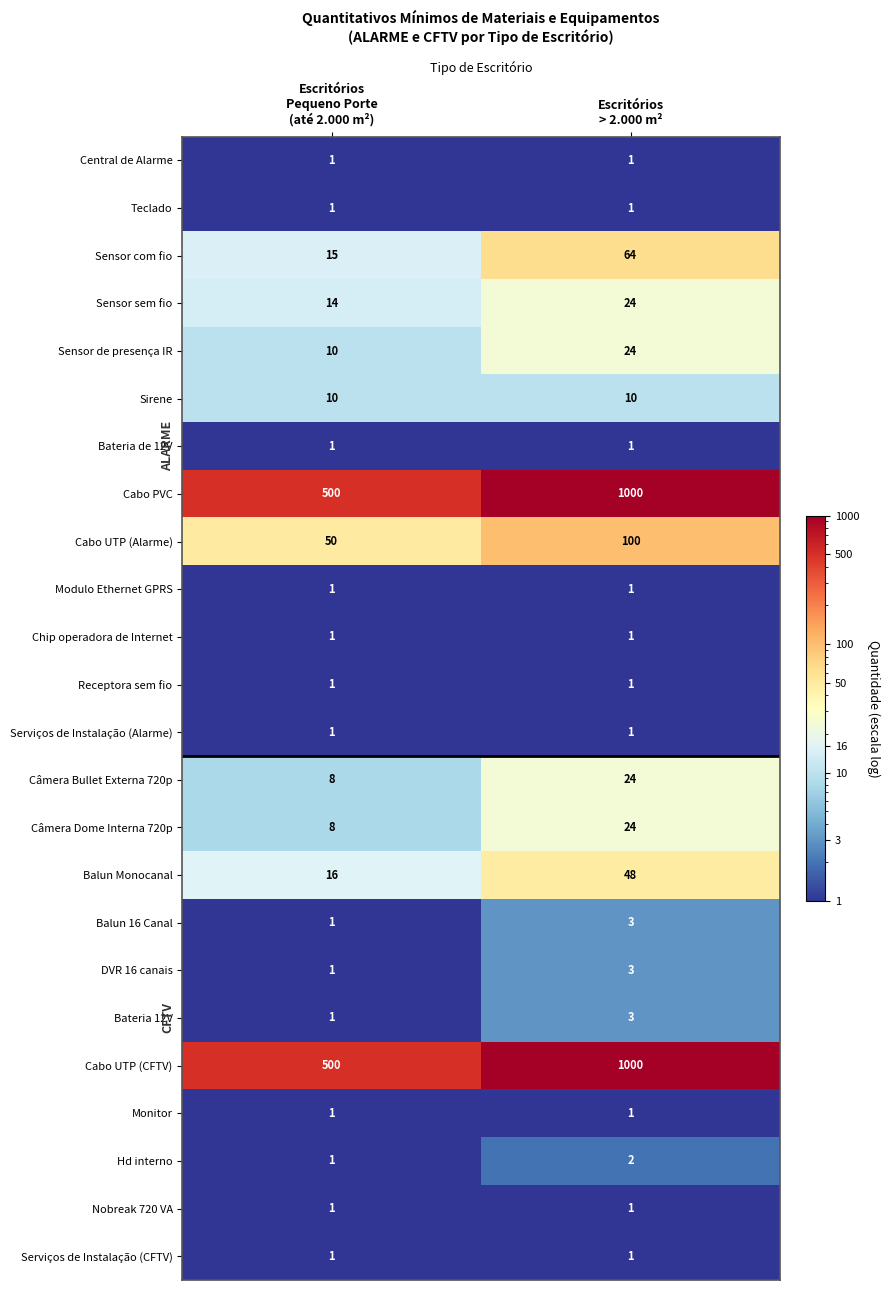

What is the average value of the Sensor com fio series?

40